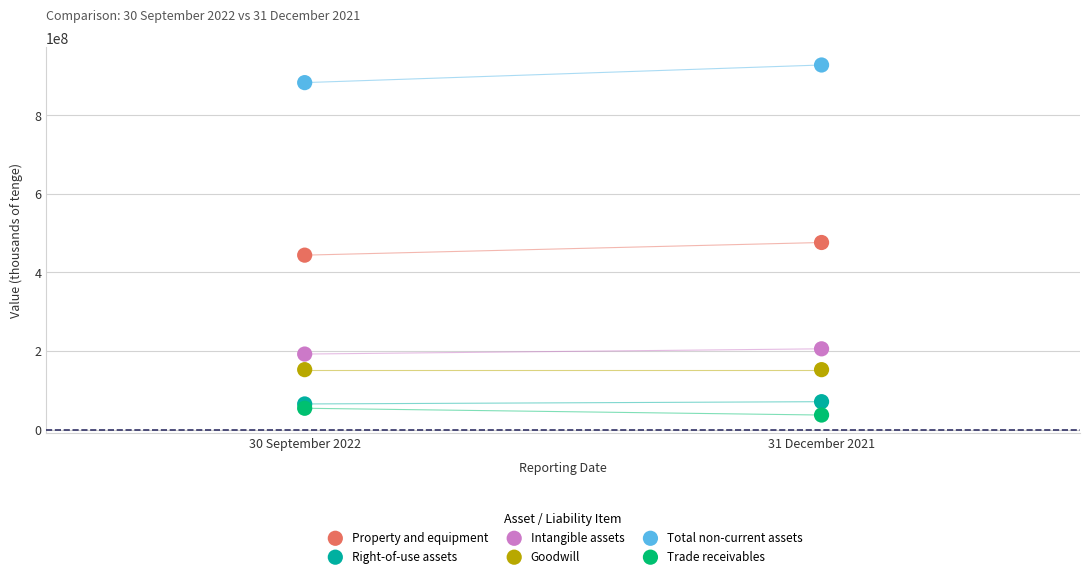

Across all data points, what is the average Y value?

304996174